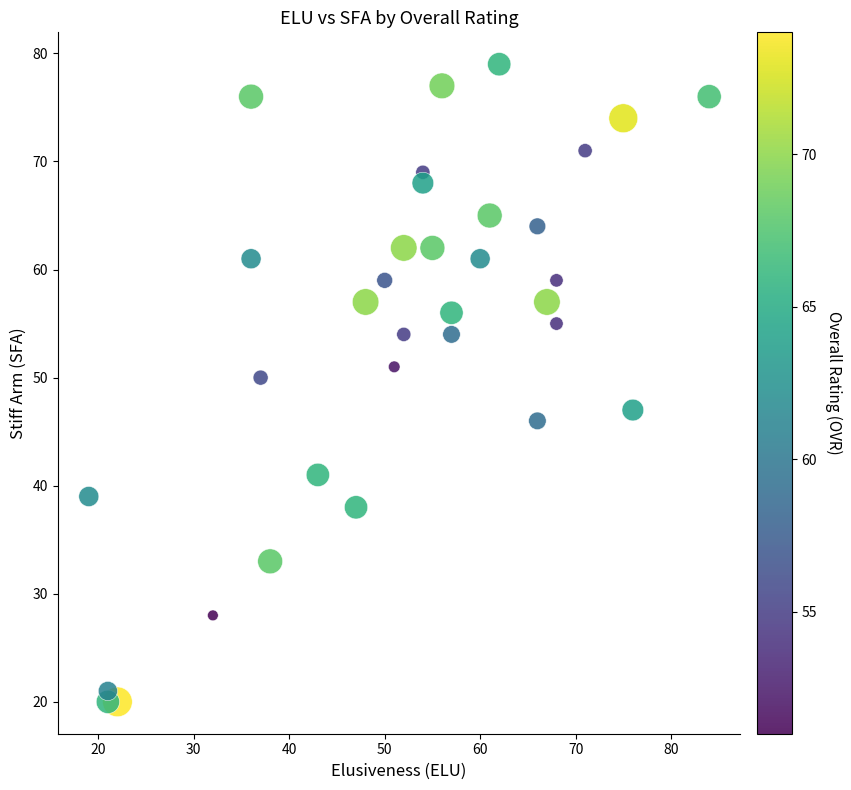

What Y value in the scatter plot is closest to 49?

50